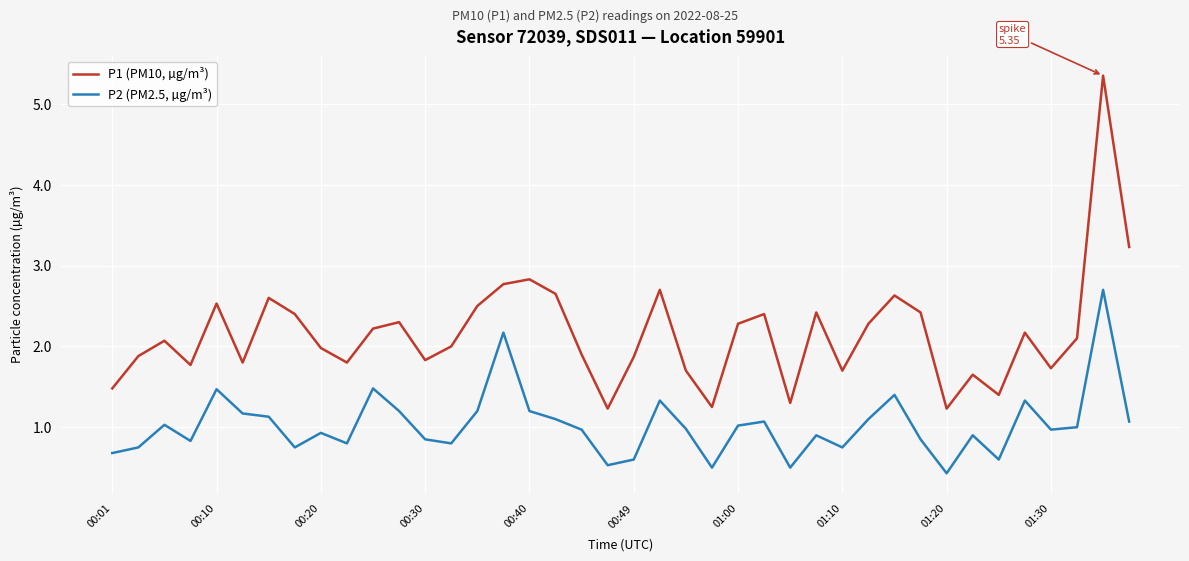

List the series in order of their peak value, lowest first.

P2 (PM2.5, µg/m³), P1 (PM10, µg/m³)